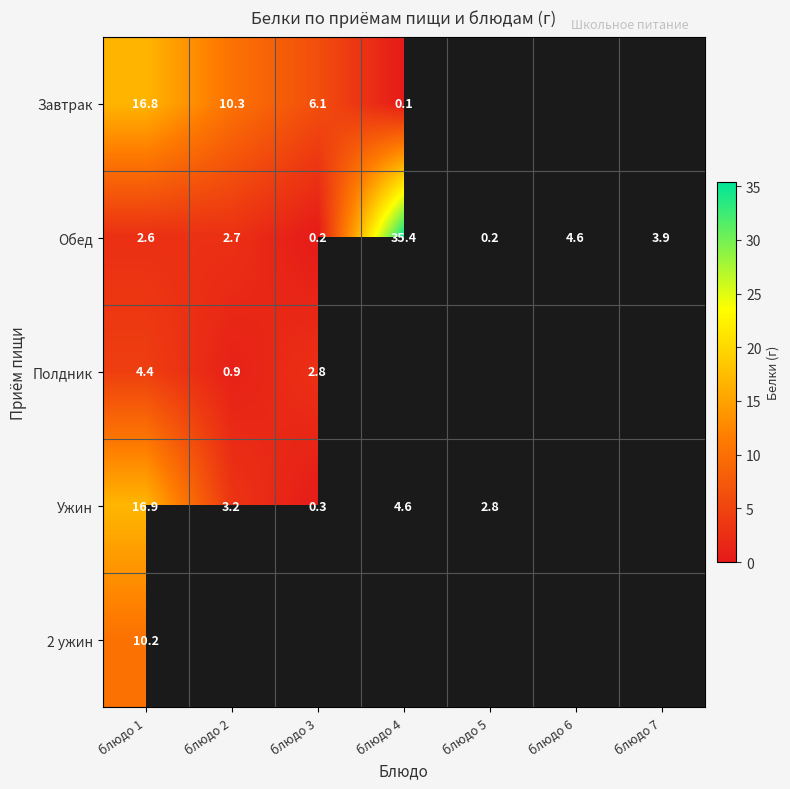

The value of Полдник at блюдо 3 is 5.0. True or false?

False